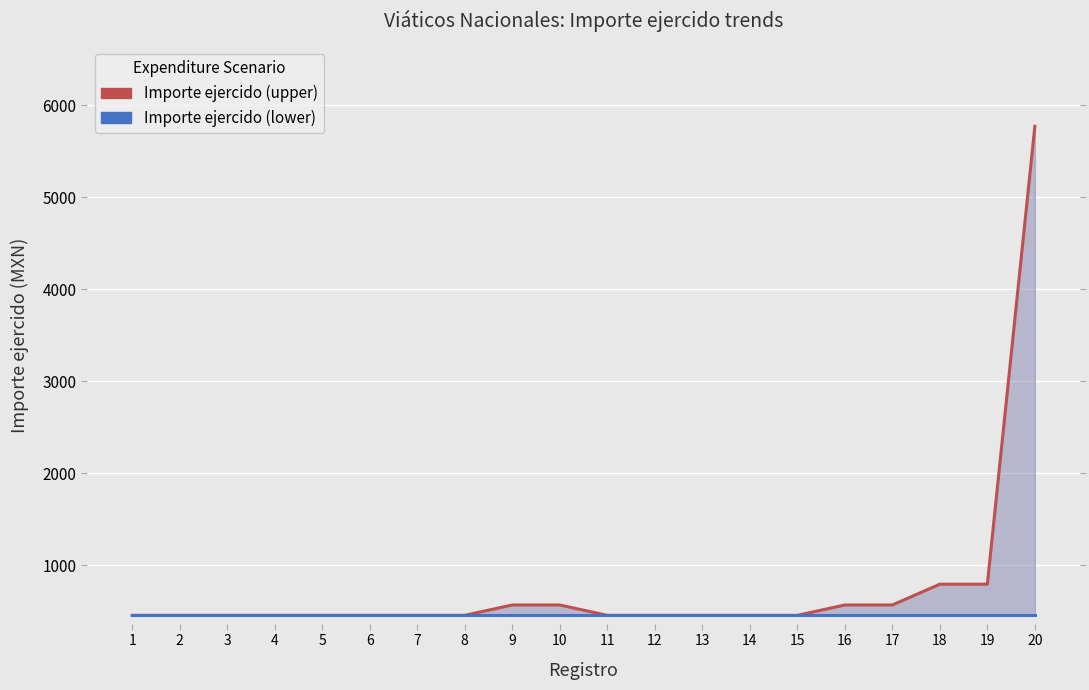

List the series in order of their peak value, lowest first.

Importe ejercido (lower), Importe ejercido (upper)